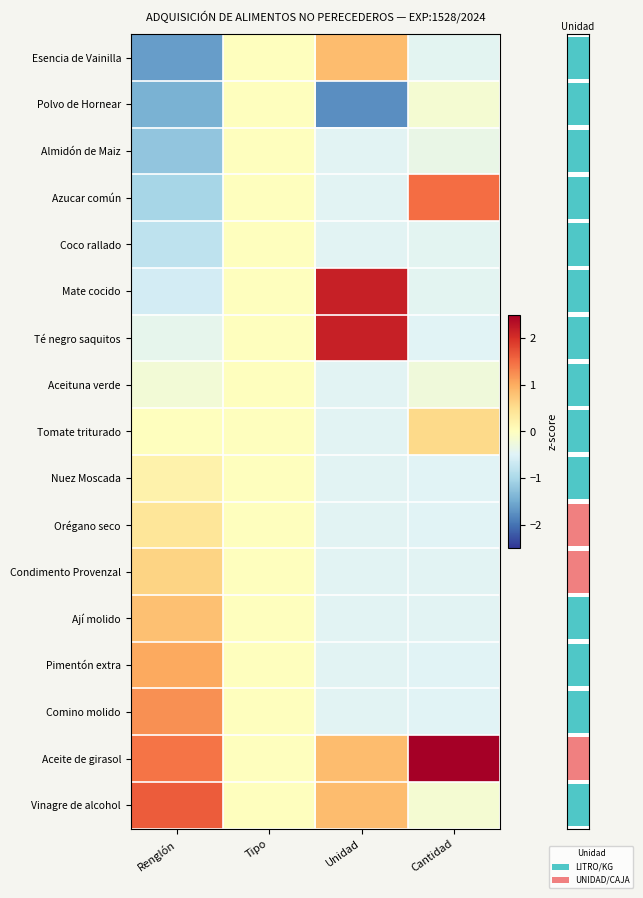

At which category is the sum across all series the highest?

Cantidad